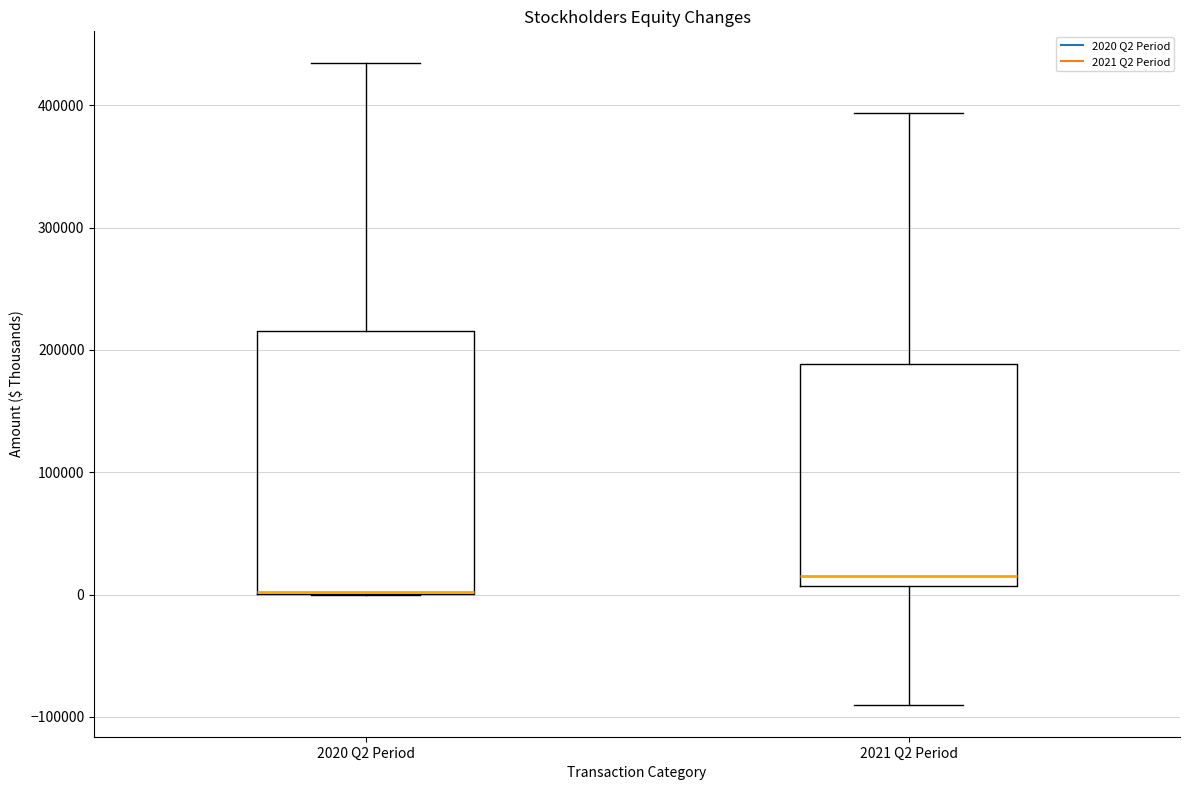

Reading left to right, read every box against the y-axis: the position of its median line, the range the box covers, and the ends of its whiskers. The values are not printed on the chart, so give them approximately, as read against the axis.

2020 Q2 Period: median 0 (drawn on the box's lower edge), box 0 to 220000, whiskers 0 to 430000
2021 Q2 Period: median 20000, box 10000 to 190000, whiskers -90000 to 390000